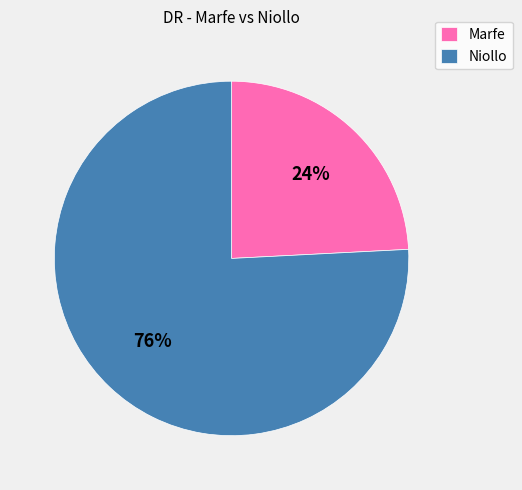

True or false: Niollo accounts for 76% of the total.

True